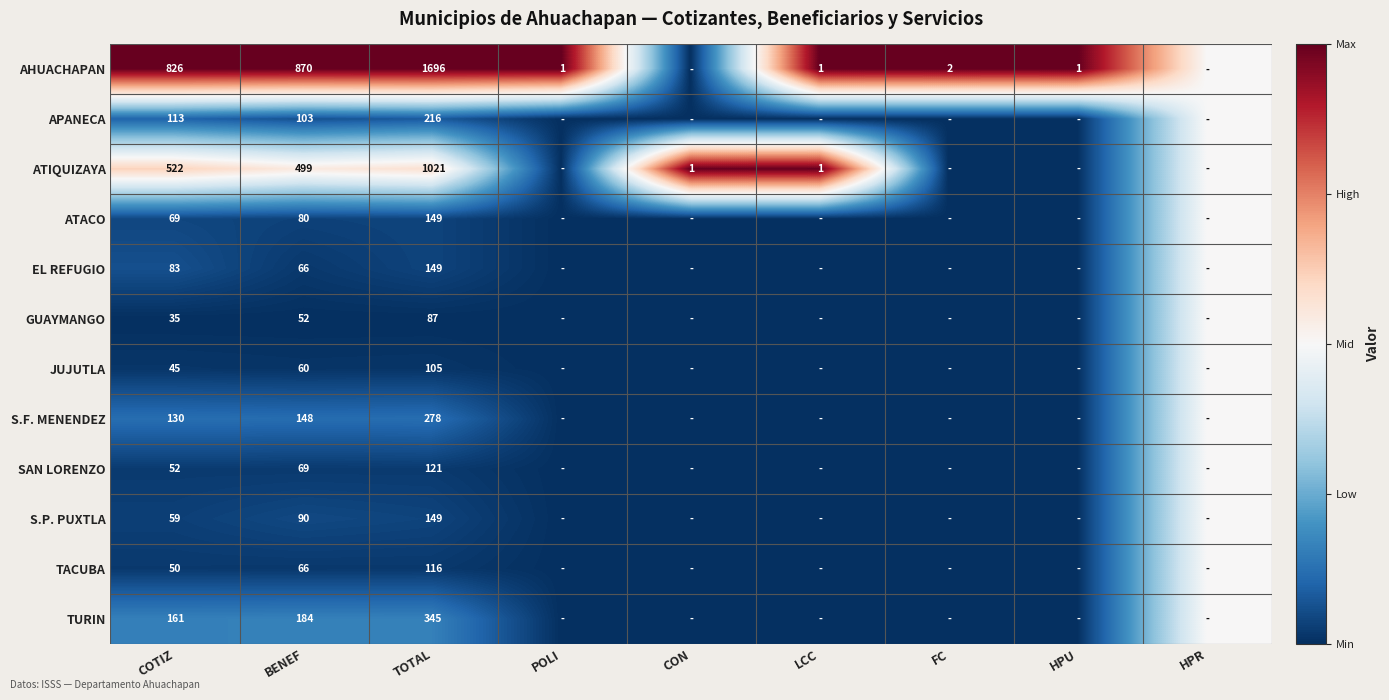

The EL REFUGIO series shows 149 at TOTAL. True or false?

True